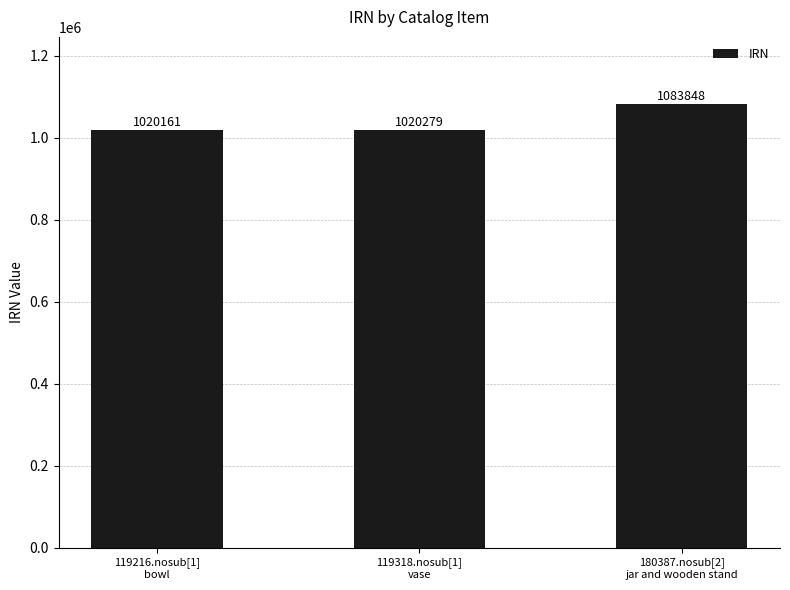

Rank the categories by value from lowest to highest.

119216.nosub[1]
bowl, 119318.nosub[1]
vase, 180387.nosub[2]
jar and wooden stand